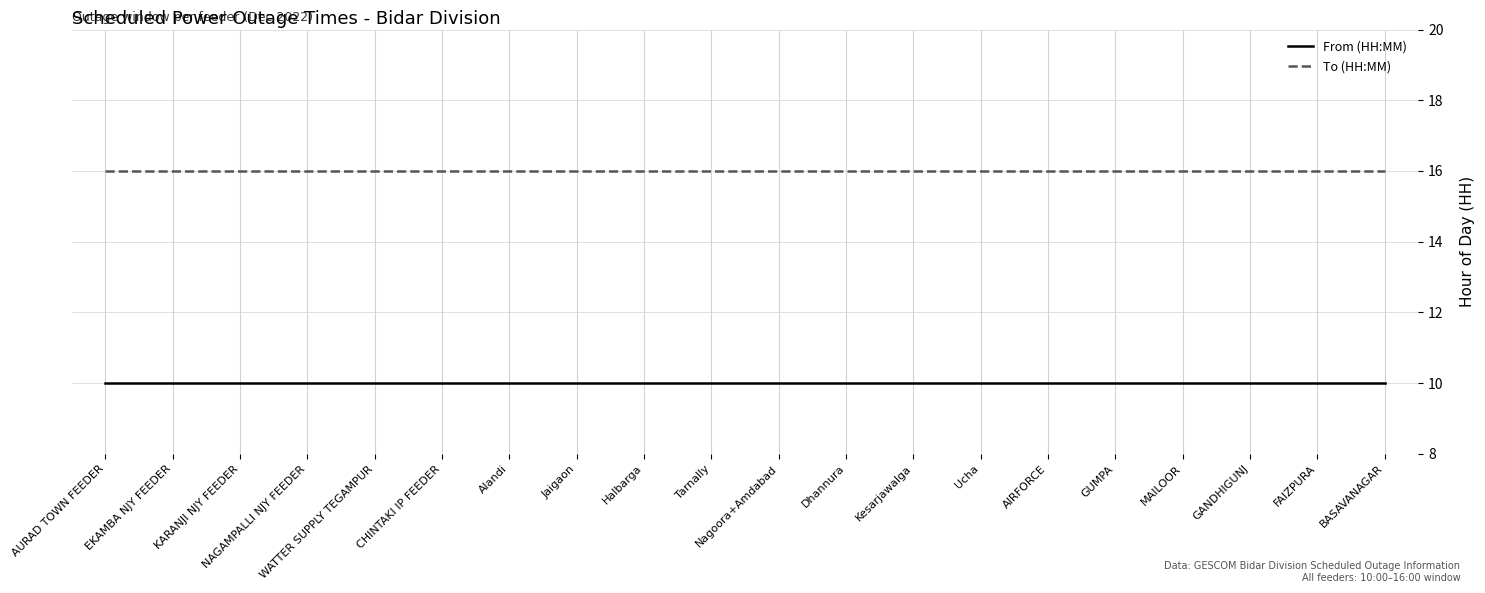

True or false: From (HH:MM) has a value of 15 at CHINTAKI IP FEEDER.

False